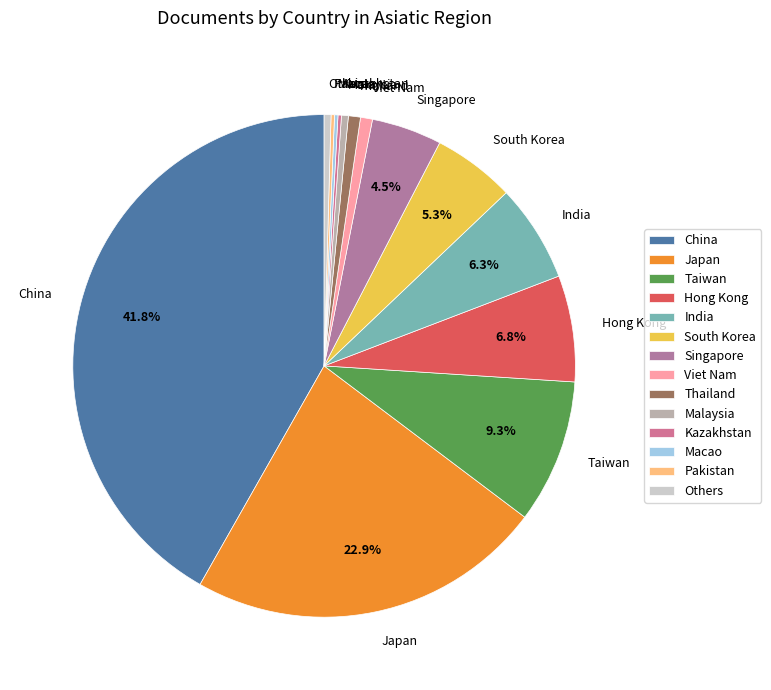

What percentage is the India slice, to the nearest percent?

6%